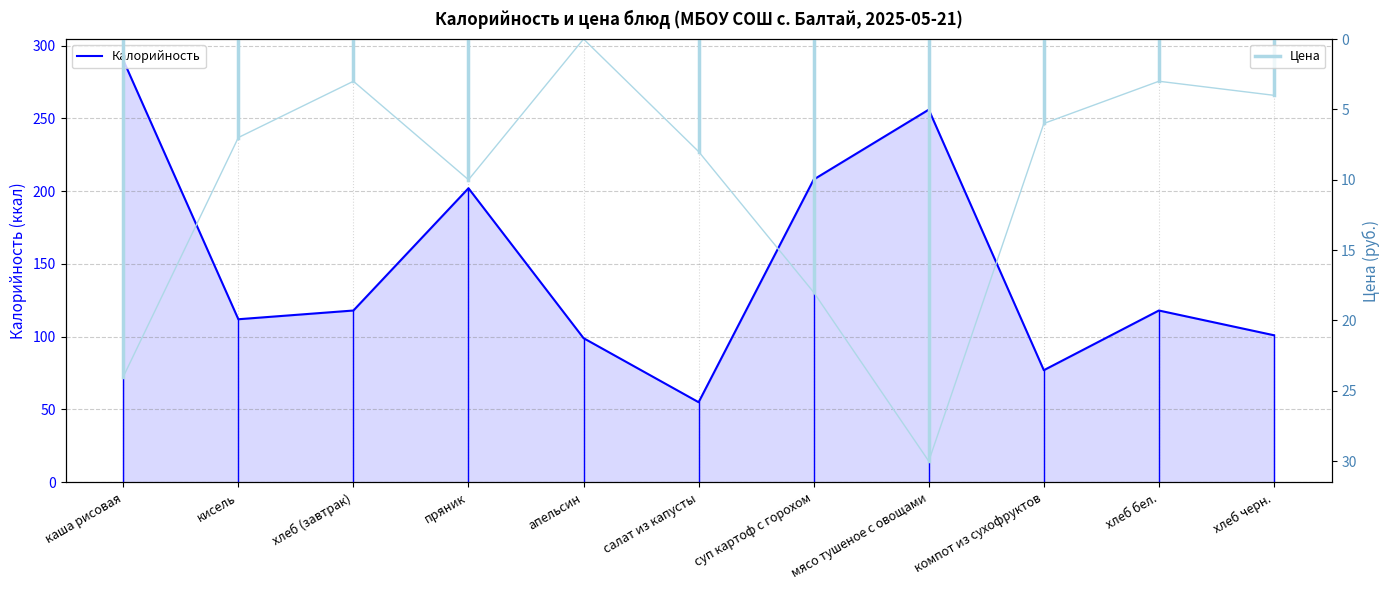

List the series in order of their peak value, highest first.

Калорийность, Цена